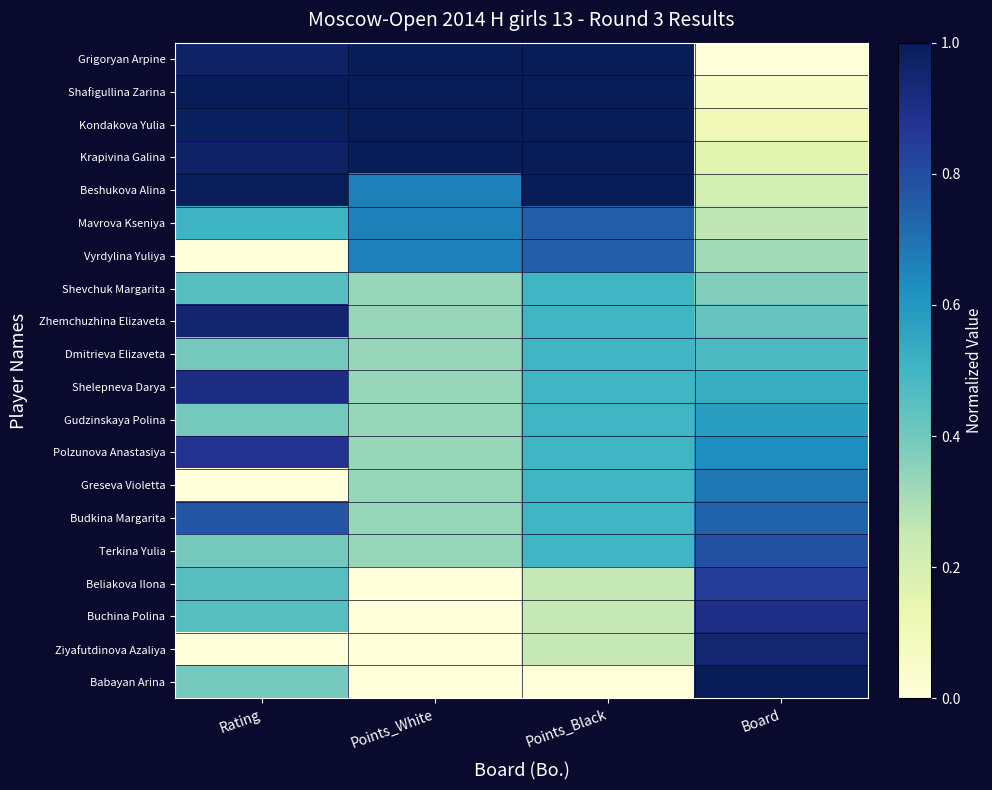

At which category is the sum across all series the highest?

Rating